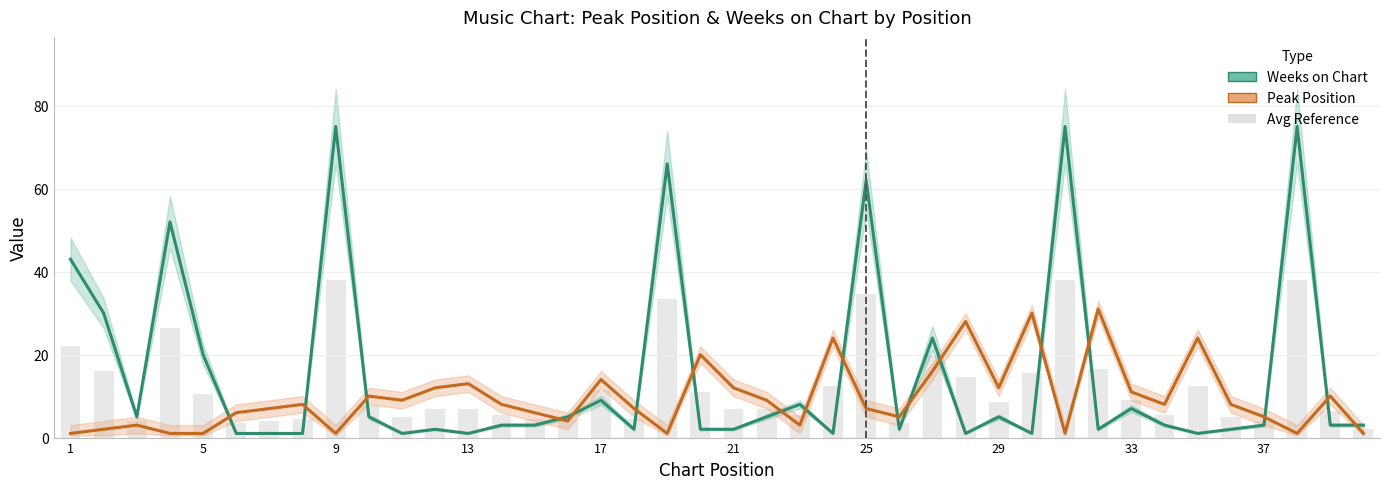

Rank the series by their maximum value, from lowest to highest.

Peak Position, Avg Reference, Weeks on Chart